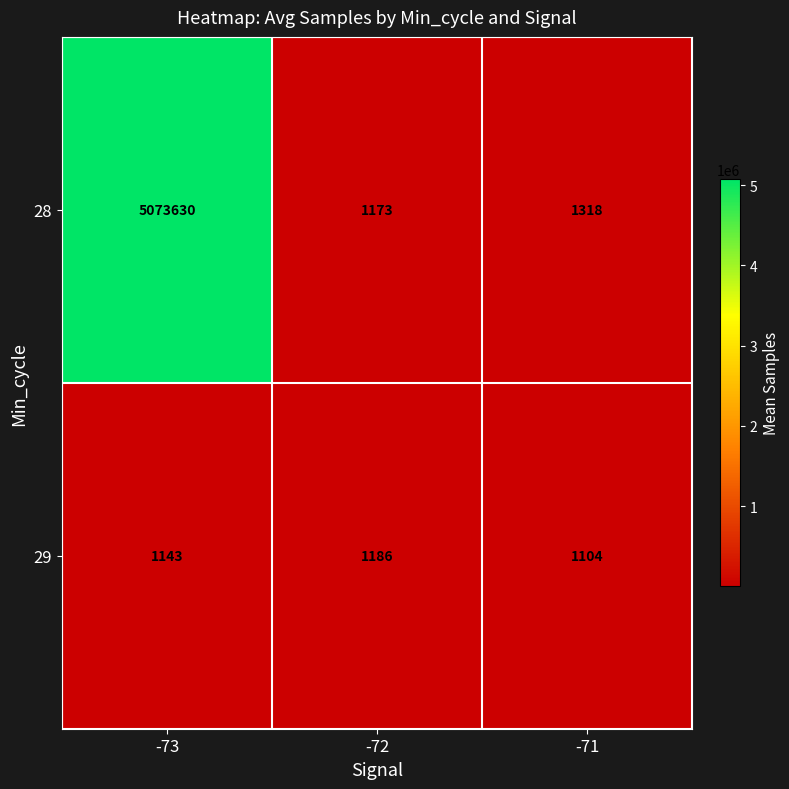

Which series has the largest range (max minus min)?

28